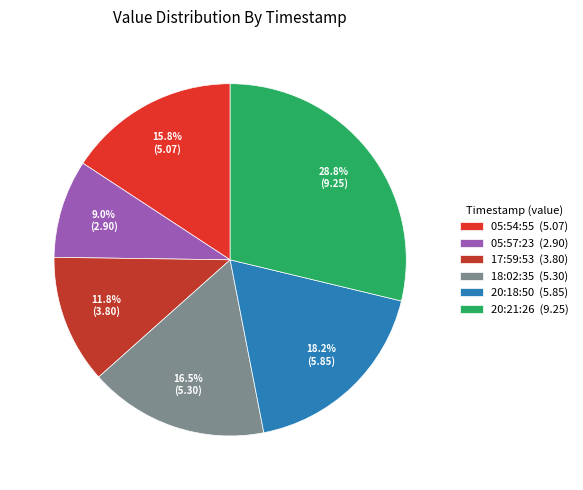

To the nearest percent, what is the difference between the largest and smallest slice percentages?

20%